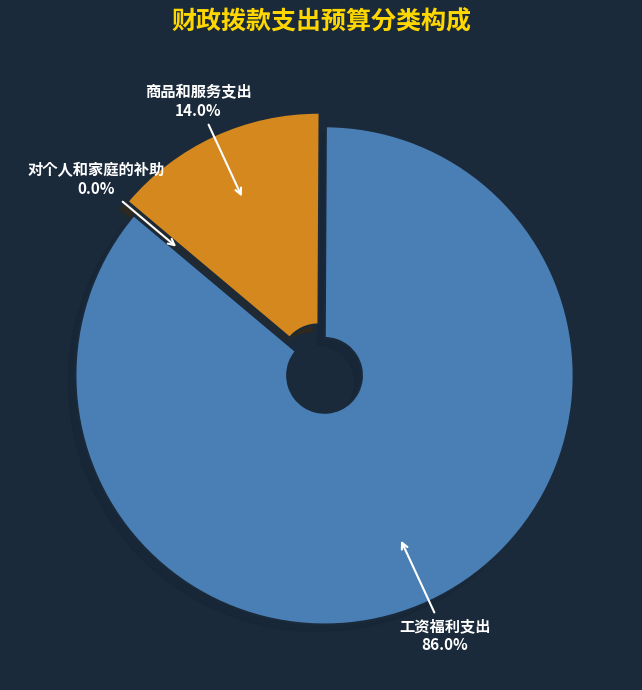

How many slices are in this pie chart?

3